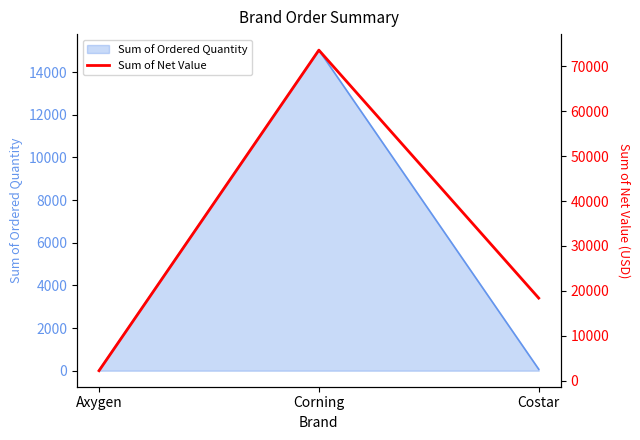

At which label does the data first exceed 18396?

Corning